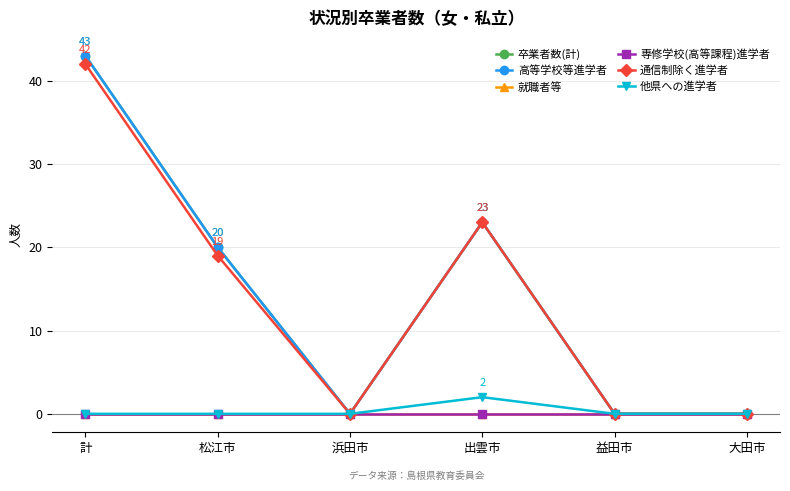

Does the chart have visible grid lines?

Yes